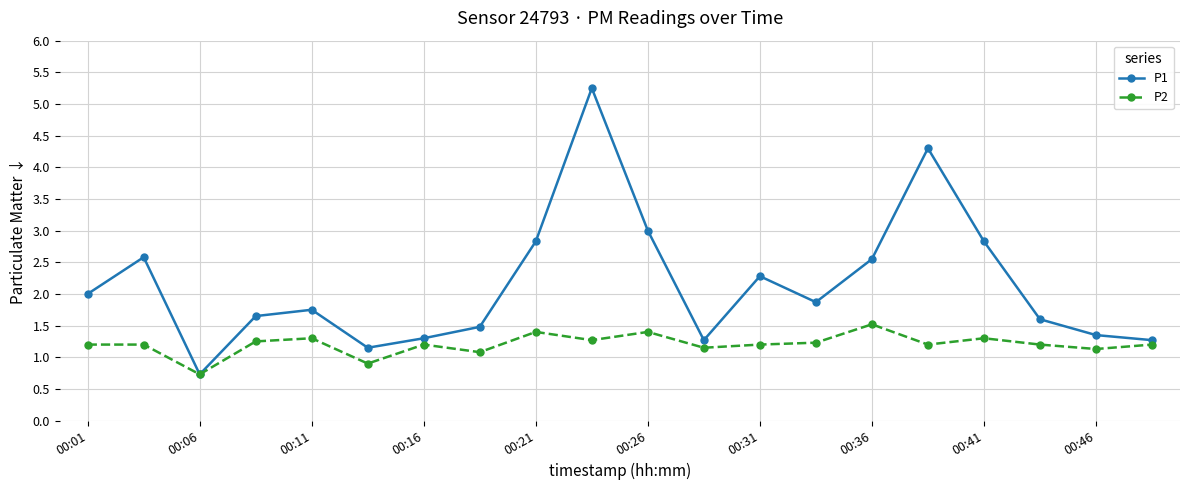

Which series has the largest total across all categories?

P1